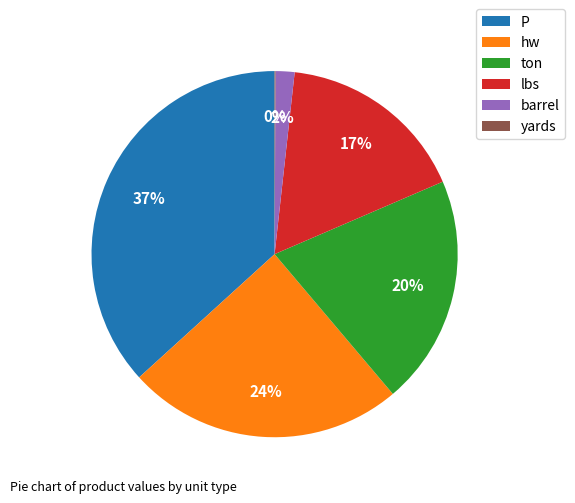

True or false: lbs accounts for 29% of the total.

False